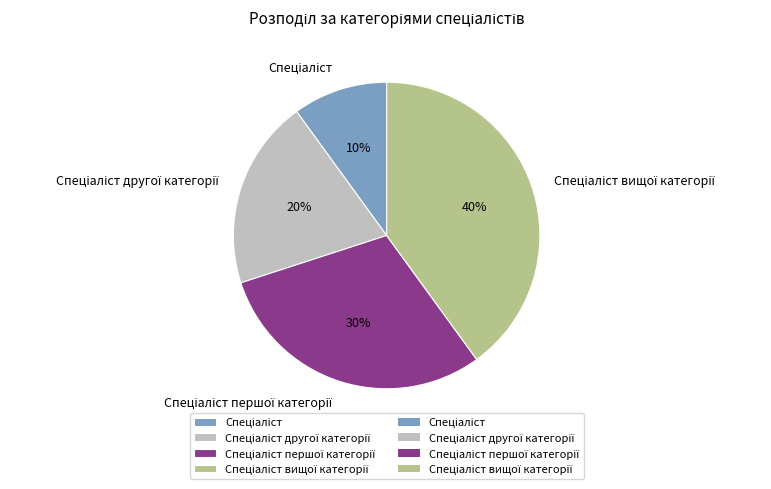

To the nearest percent, what is the difference between the largest and smallest slice percentages?

30%